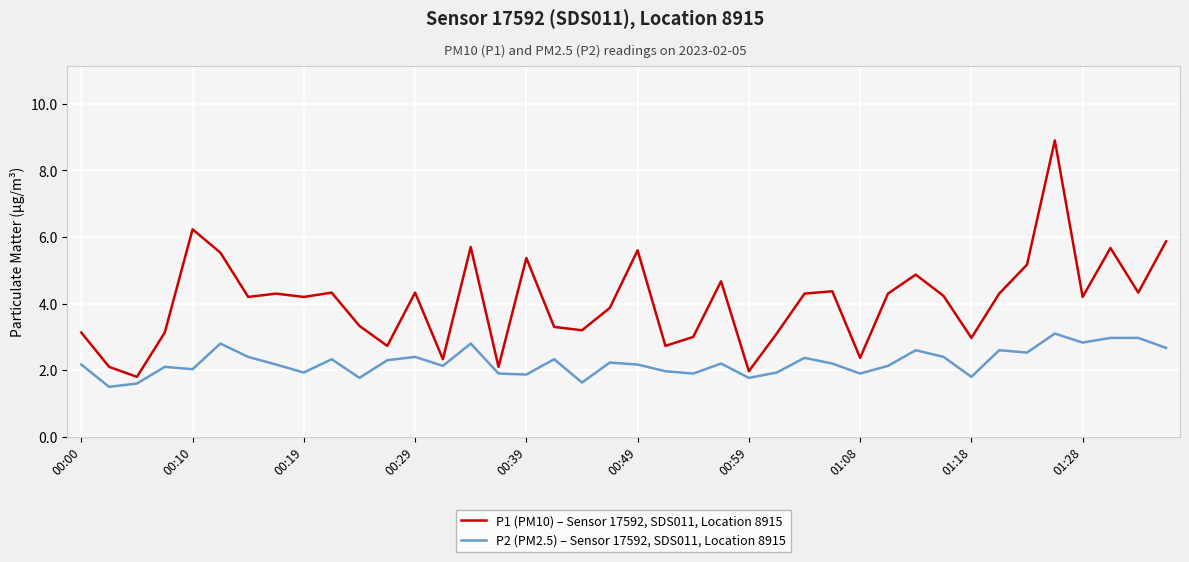

What are all the series names shown in the legend?

P1 (PM10) – Sensor 17592, SDS011, Location 8915, P2 (PM2.5) – Sensor 17592, SDS011, Location 8915